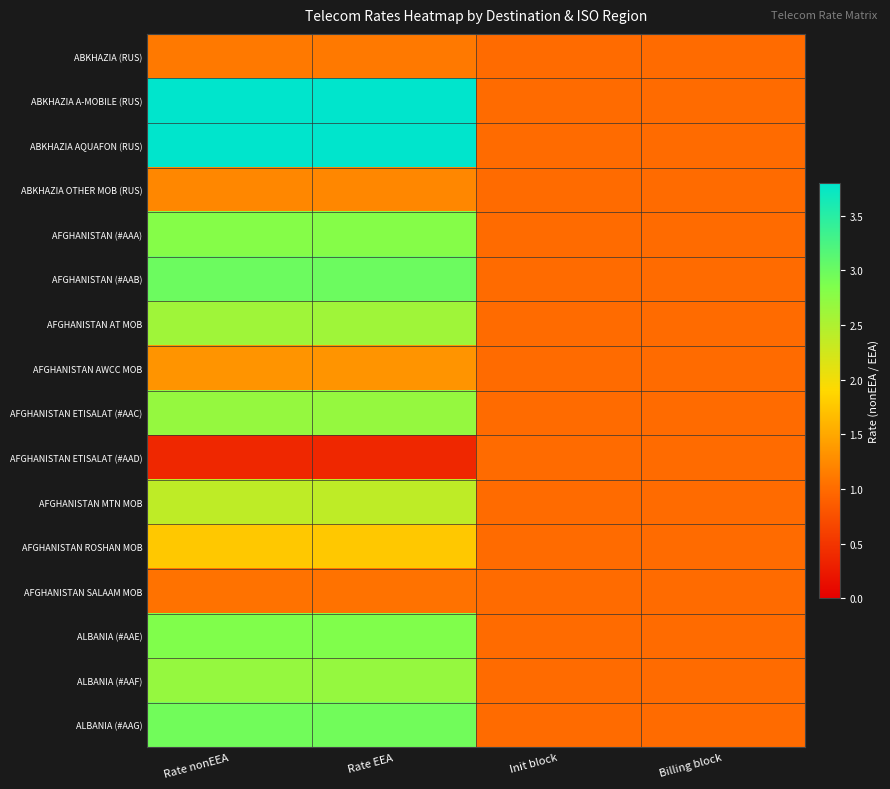

What is the smallest value displayed?

0.4